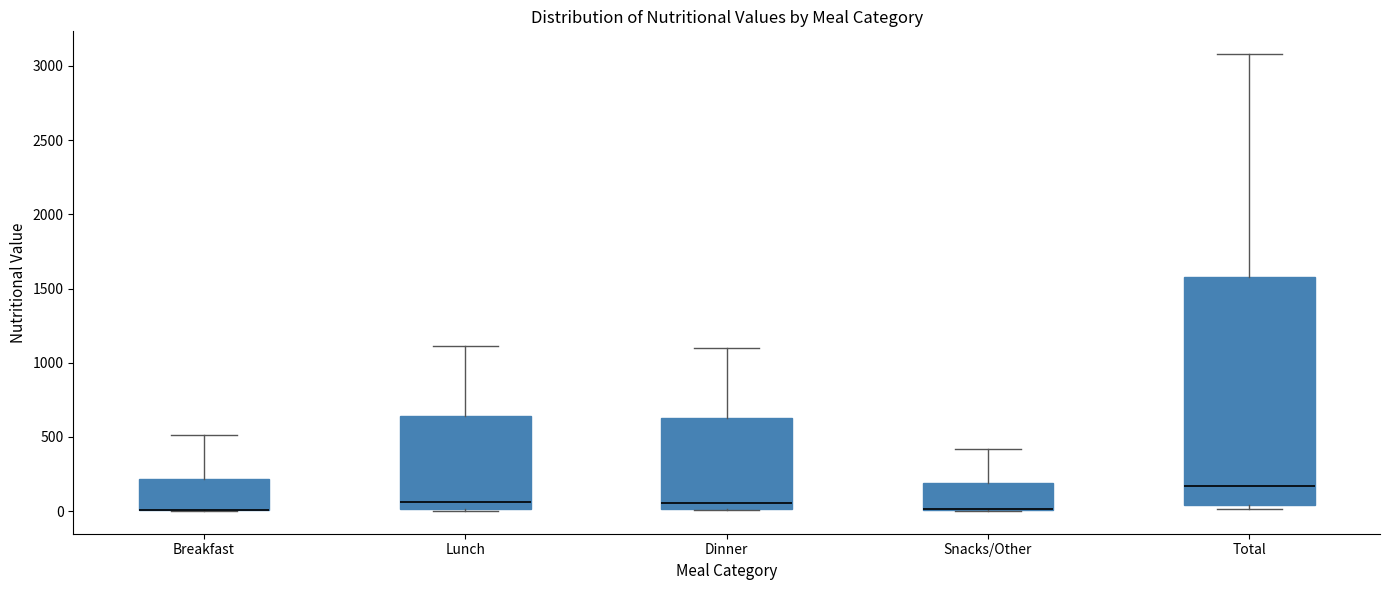

Reading left to right, transcribe this box plot: for each box, give where its median line is, the range the box spans, and where its two whiskers end, as read against the y-axis. The values are not printed on the chart, so give them approximately, as read against the axis.

Breakfast: median 0 (drawn on the box's lower edge), box 0 to 200, whiskers 0 to 500
Lunch: median 50, box 0 to 650, whiskers 0 to 1100
Dinner: median 50, box 0 to 650, whiskers 0 to 1100
Snacks/Other: median 0 (drawn on the box's lower edge), box 0 to 200, whiskers 0 to 400
Total: median 150, box 50 to 1600, whiskers 0 to 3100